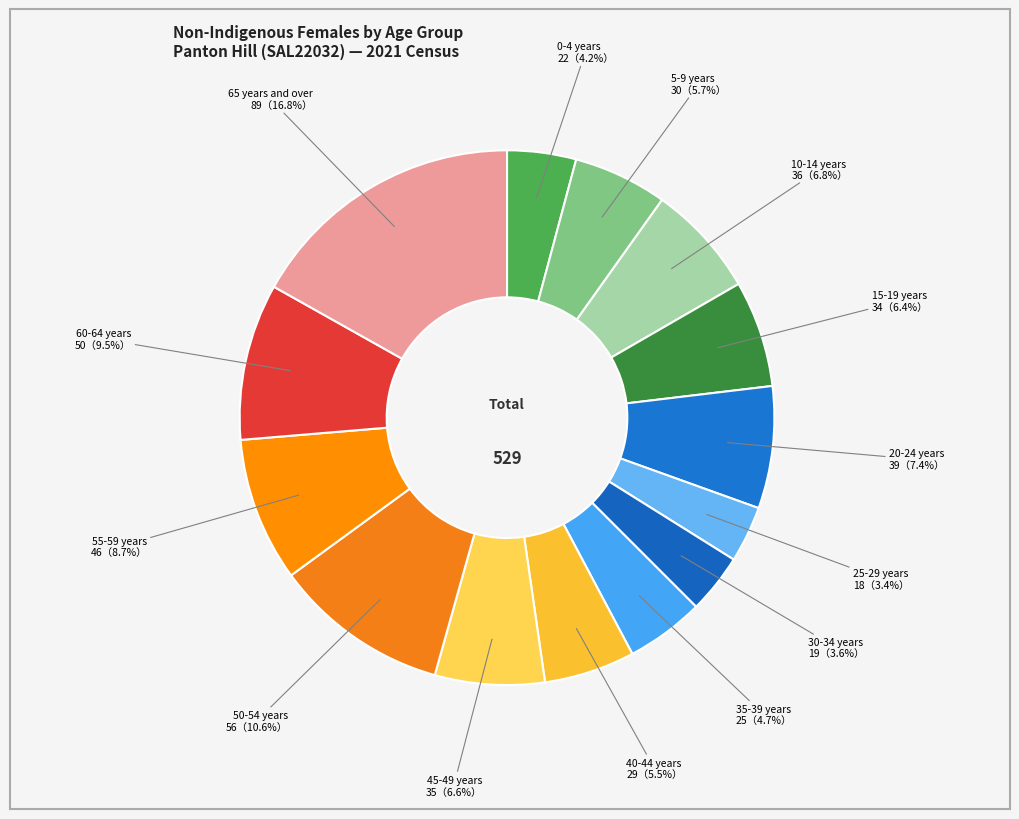

To the nearest percent, what is the difference between the largest and smallest slice percentages?

13%